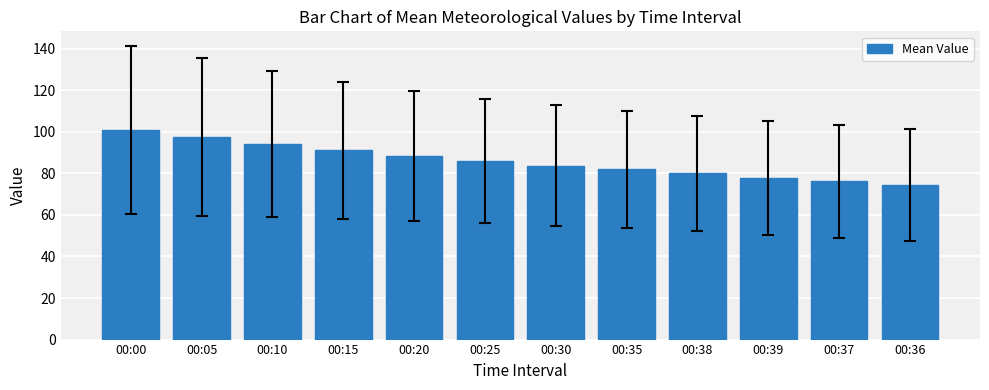

What is the difference between the second highest and minimum values?

23.2